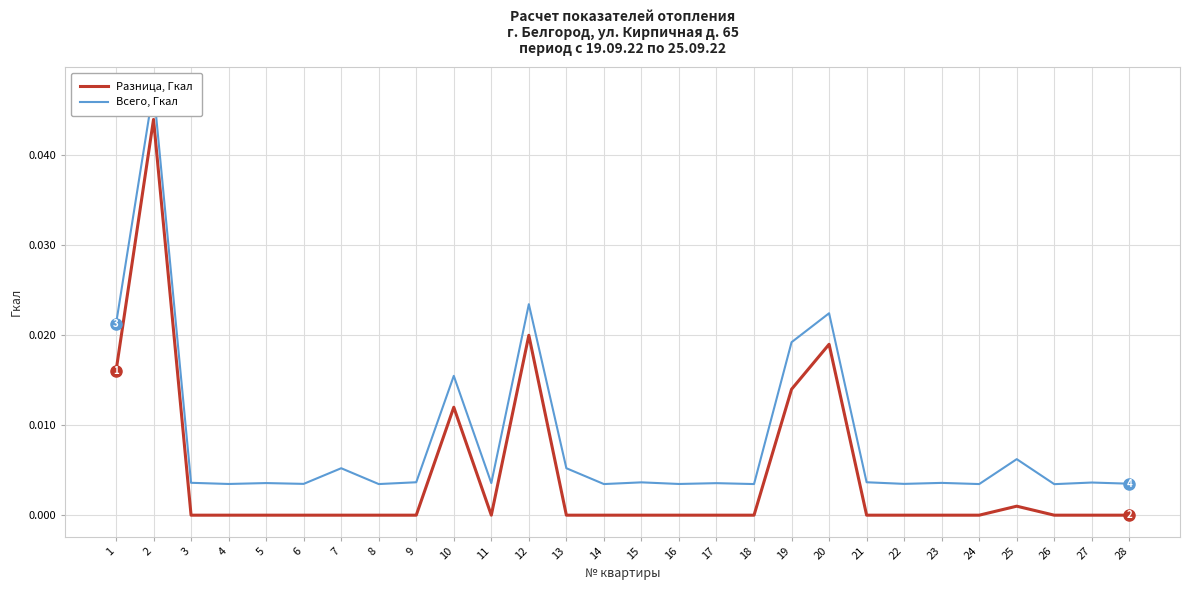

List the series in order of their peak value, highest first.

Всего, Гкал, Разница, Гкал